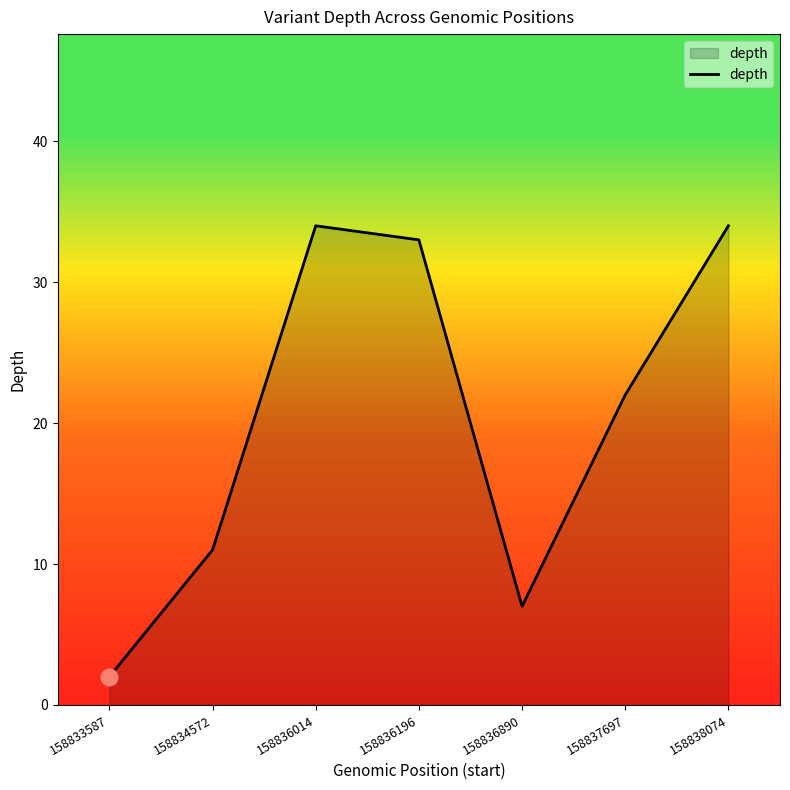

The chart shows a value of 52 at 158836196. True or false?

False